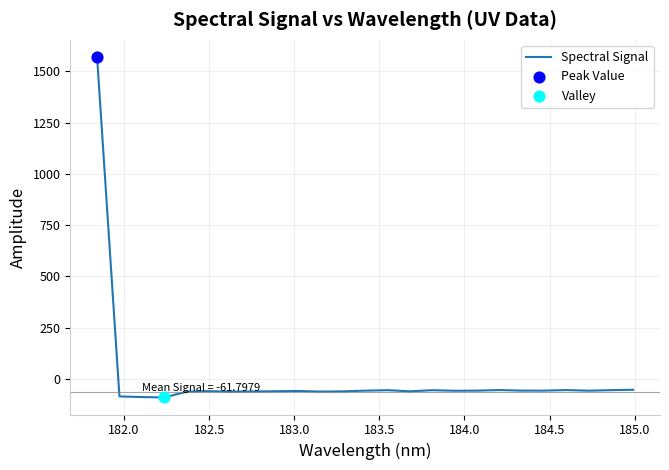

What is the smallest value displayed?

-90.6